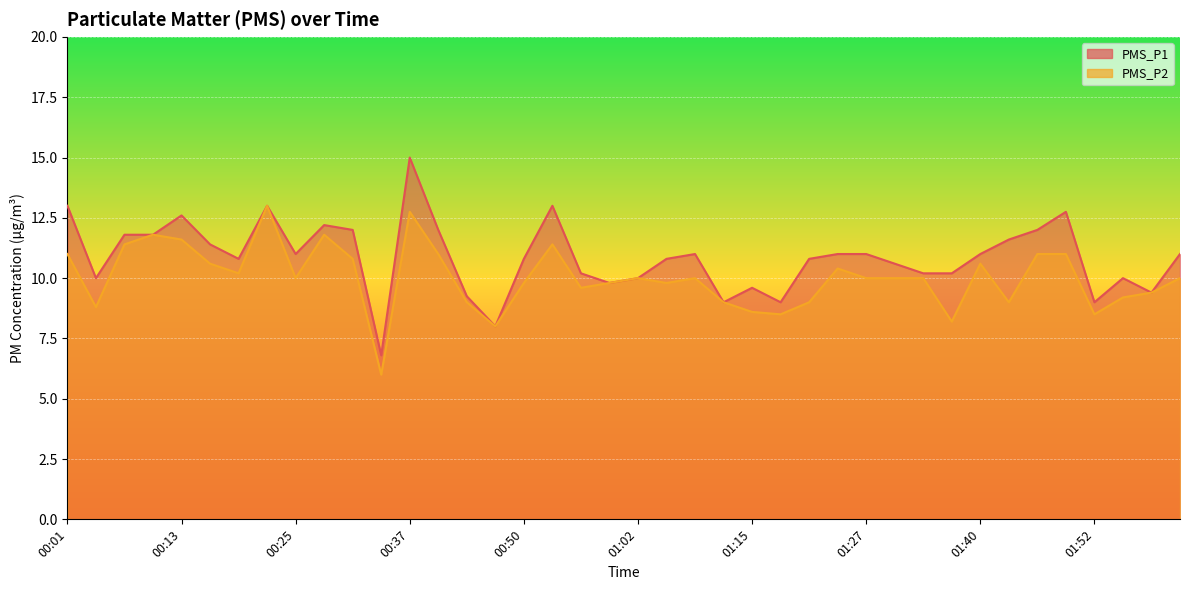

What is the value of the PMS_P1 point at the 3rd from the left?

11.8